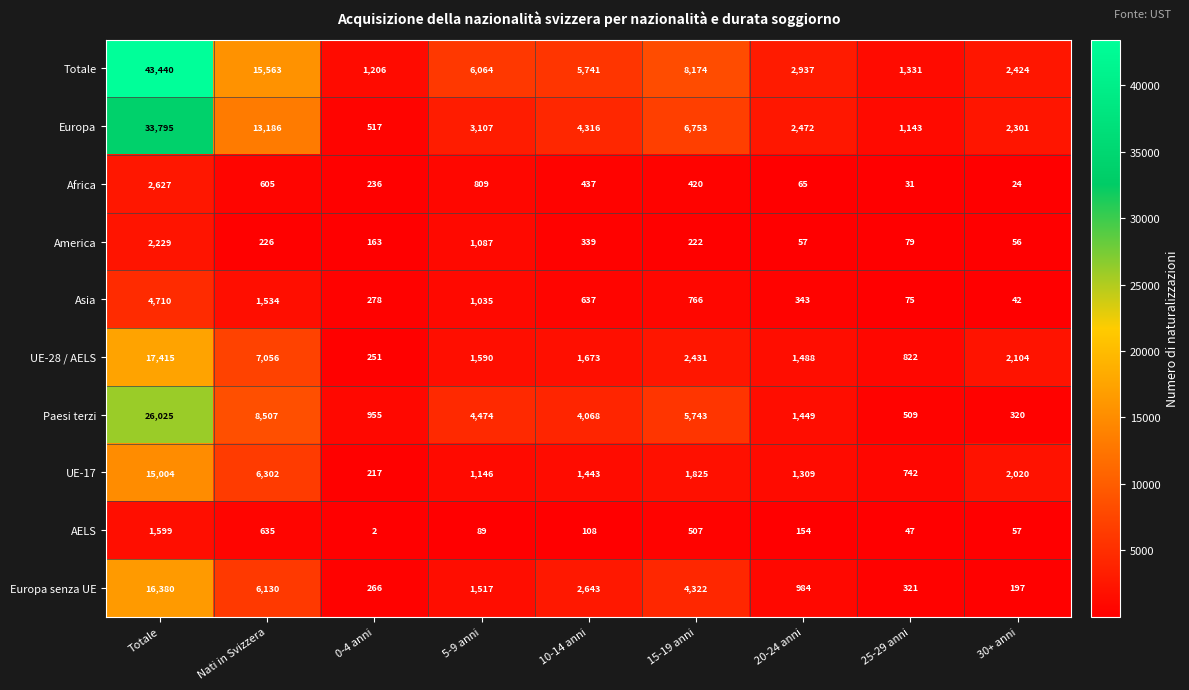

Read the Totale value at 25-29 anni.

1331